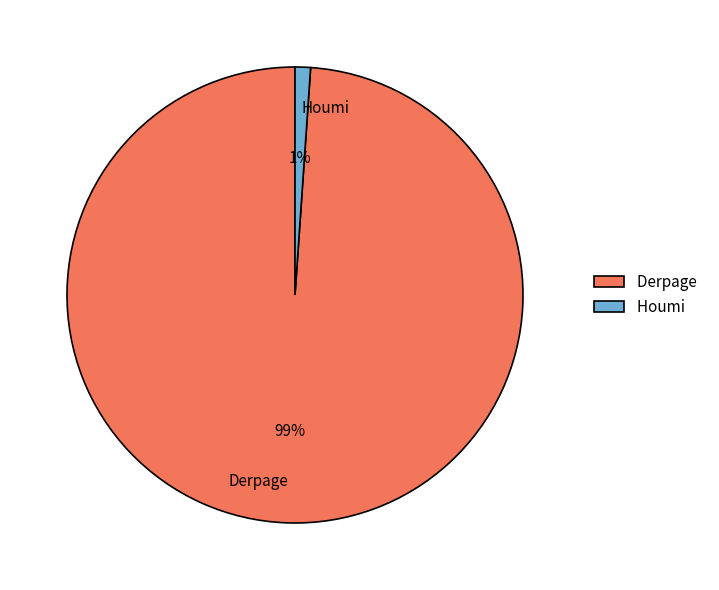

To the nearest percent, what is the difference between the largest and smallest slice percentages?

98%